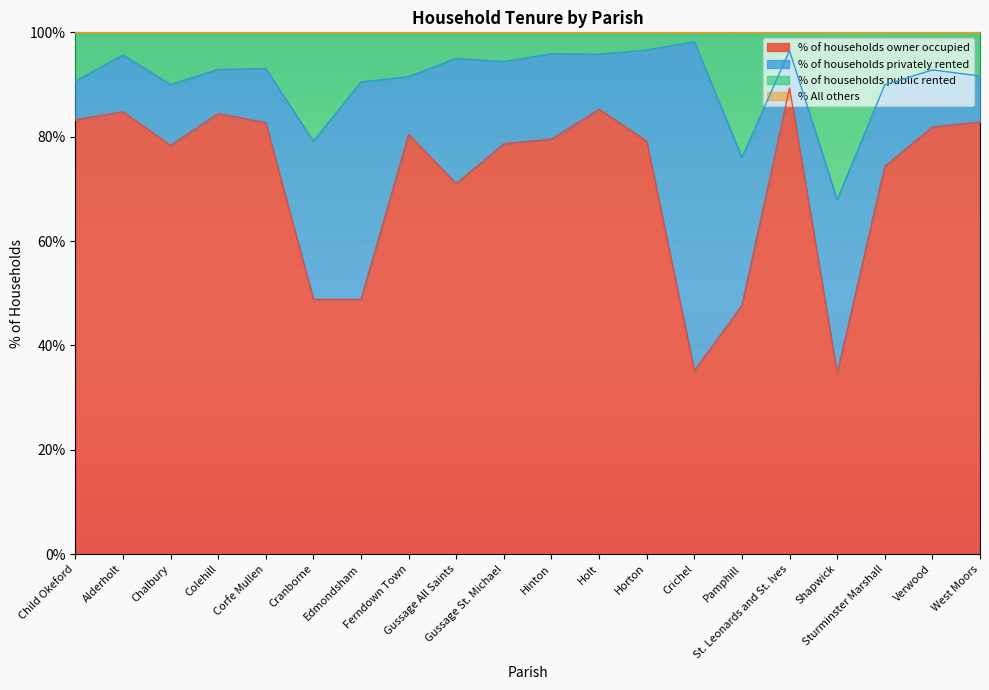

What is the minimum value for % of households owner occupied?

34.6